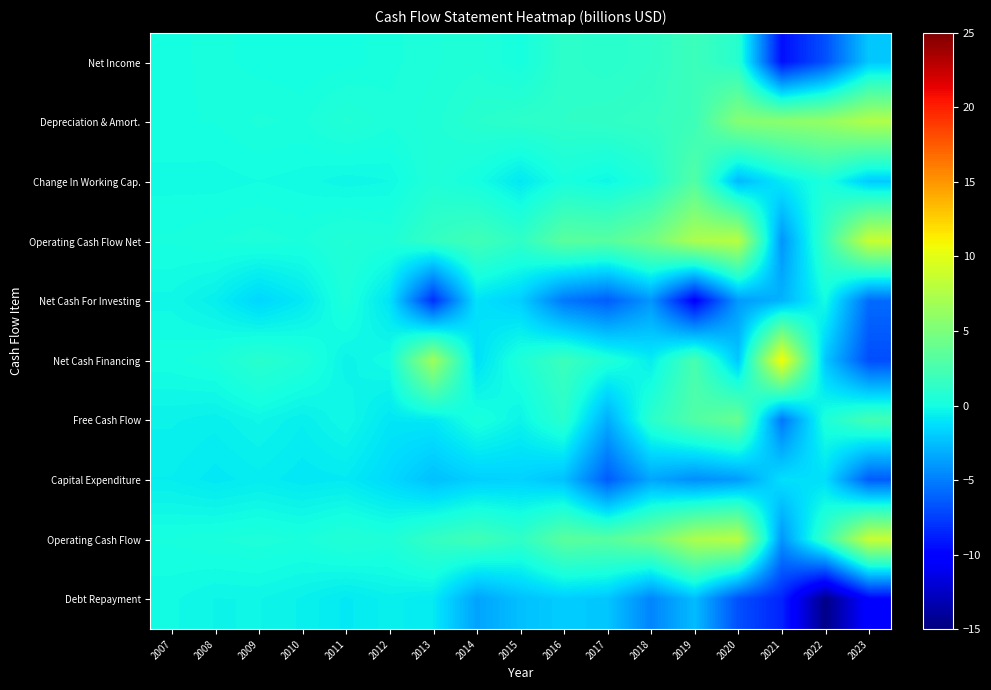

Reading left to right, list all the values displayed in this chart.

Net Income: 2007=0.1	2008=0.2	2009=0.1	2010=0.0	2011=0.1	2012=0.3	2013=0.4	2014=0.6	2015=0.1	2016=1.2	2017=1.0	2018=1.2	2019=1.9	2020=0.9	2021=-9.4	2022=-6.8	2023=-2.1
Depreciation & Amort.: 2007=0.1	2008=0.2	2009=0.4	2010=0.3	2011=0.7	2012=0.4	2013=0.6	2014=0.9	2015=1.2	2016=1.3	2017=1.4	2018=1.5	2019=1.9	2020=5.4	2021=5.7	2022=6.1	2023=7.5
Change In Working Cap.: 2007=-0.1	2008=-0.1	2009=-0.0	2010=-0.1	2011=-0.3	2012=-0.2	2013=0.6	2014=0.1	2015=-0.9	2016=0.2	2017=-0.2	2018=0.6	2019=3.0	2020=-2.6	2021=-0.8	2022=0.4	2023=-2.0
Operating Cash Flow Net: 2007=0.2	2008=0.3	2009=0.4	2010=0.3	2011=0.7	2012=0.5	2013=1.5	2014=2.1	2015=1.3	2016=3.4	2017=3.2	2018=4.5	2019=7.3	2020=7.9	2021=-4.1	2022=1.7	2023=8.6
Net Cash For Investing: 2007=-0.2	2008=-0.6	2009=-1.5	2010=-0.8	2011=0.4	2012=-1.0	2013=-8.1	2014=-1.1	2015=-1.8	2016=-5.3	2017=-6.3	2018=-4.1	2019=-10.2	2020=-3.9	2021=-2.9	2022=-0.0	2023=-5.8
Net Cash Financing: 2007=0.1	2008=0.3	2009=1.0	2010=0.6	2011=-0.4	2012=0.0	2013=6.6	2014=-1.2	2015=0.5	2016=1.9	2017=0.6	2018=-0.7	2019=2.5	2020=-2.1	2021=10.8	2022=-2.2	2023=-6.9
Free Cash Flow: 2007=-0.4	2008=-0.6	2009=-0.3	2010=-0.6	2011=-0.2	2012=-0.9	2013=-0.9	2014=0.3	2015=-0.4	2016=1.0	2017=-3.1	2018=1.1	2019=2.9	2020=4.0	2021=-5.3	2022=0.4	2023=2.3
Capital Expenditure: 2007=-0.6	2008=-0.9	2009=-0.7	2010=-0.9	2011=-0.8	2012=-1.4	2013=-2.4	2014=-1.8	2015=-1.7	2016=-2.3	2017=-6.3	2018=-3.4	2019=-4.4	2020=-3.9	2021=-1.2	2022=-1.2	2023=-6.4
Operating Cash Flow: 2007=0.2	2008=0.3	2009=0.4	2010=0.3	2011=0.7	2012=0.5	2013=1.5	2014=2.1	2015=1.3	2016=3.4	2017=3.2	2018=4.5	2019=7.3	2020=7.9	2021=-4.1	2022=1.7	2023=8.6
Debt Repayment: 2007=-0.1	2008=-0.3	2009=-0.3	2010=-0.5	2011=-0.8	2012=-0.5	2013=-0.8	2014=-3.5	2015=-2.4	2016=-1.9	2017=-2.2	2018=-4.7	2019=-2.6	2020=-6.8	2021=-8.6	2022=-14.7	2023=-10.0